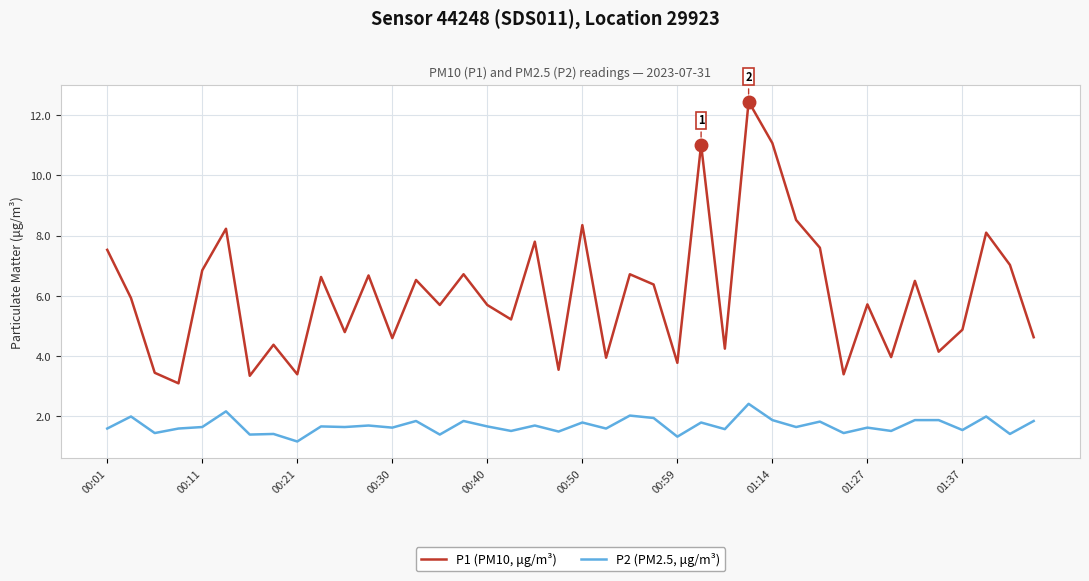

Which series has the largest range (max minus min)?

P1 (PM10, μg/m³)